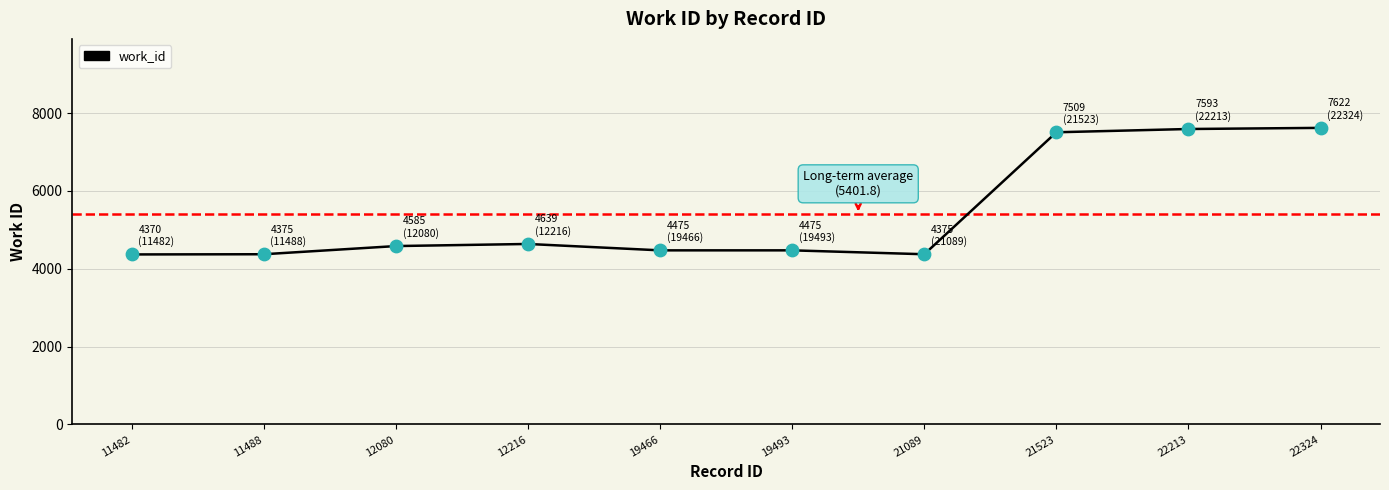

What is the ratio of the value at 21089 to the value at 19493?

1.0